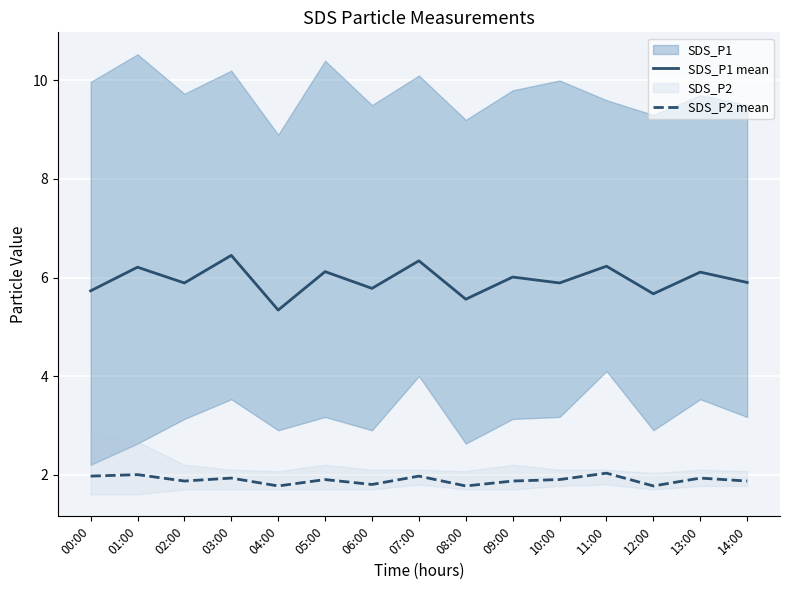

The value of SDS_P1 mean at 09:00 is 10.8. True or false?

False